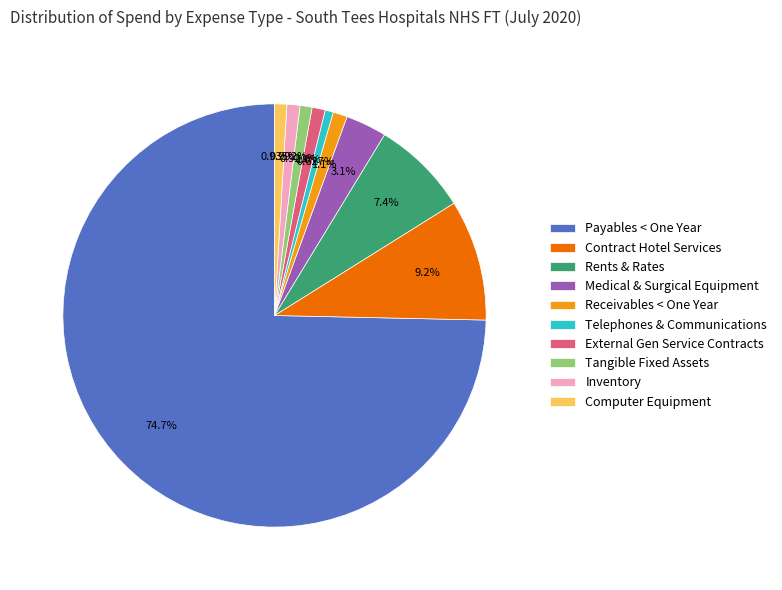

Which category has the biggest portion of the pie?

Payables < One Year